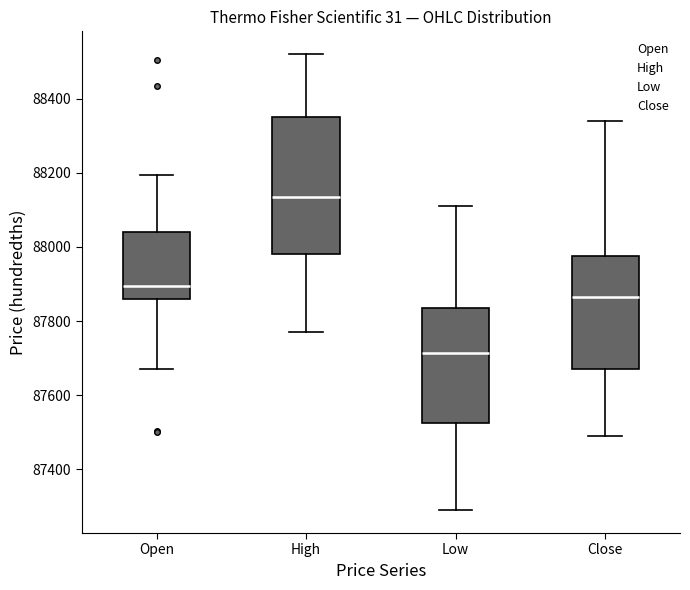

Reading left to right, read every box against the y-axis: the position of its median line, the range the box covers, and the ends of its whiskers. The values are not printed on the chart, so give them approximately, as read against the axis.

Open: median 87900, box 87860 to 88040, whiskers 87680 to 88200
High: median 88140, box 87980 to 88360, whiskers 87780 to 88520
Low: median 87720, box 87520 to 87840, whiskers 87300 to 88120
Close: median 87860, box 87680 to 87980, whiskers 87500 to 88340